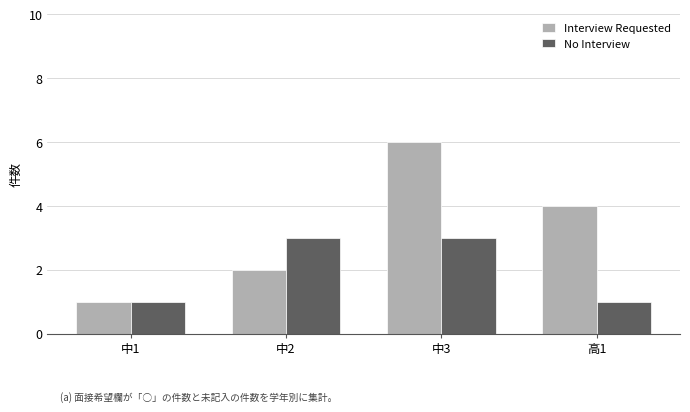

Which category has the lowest value in the Interview Requested series?

中1